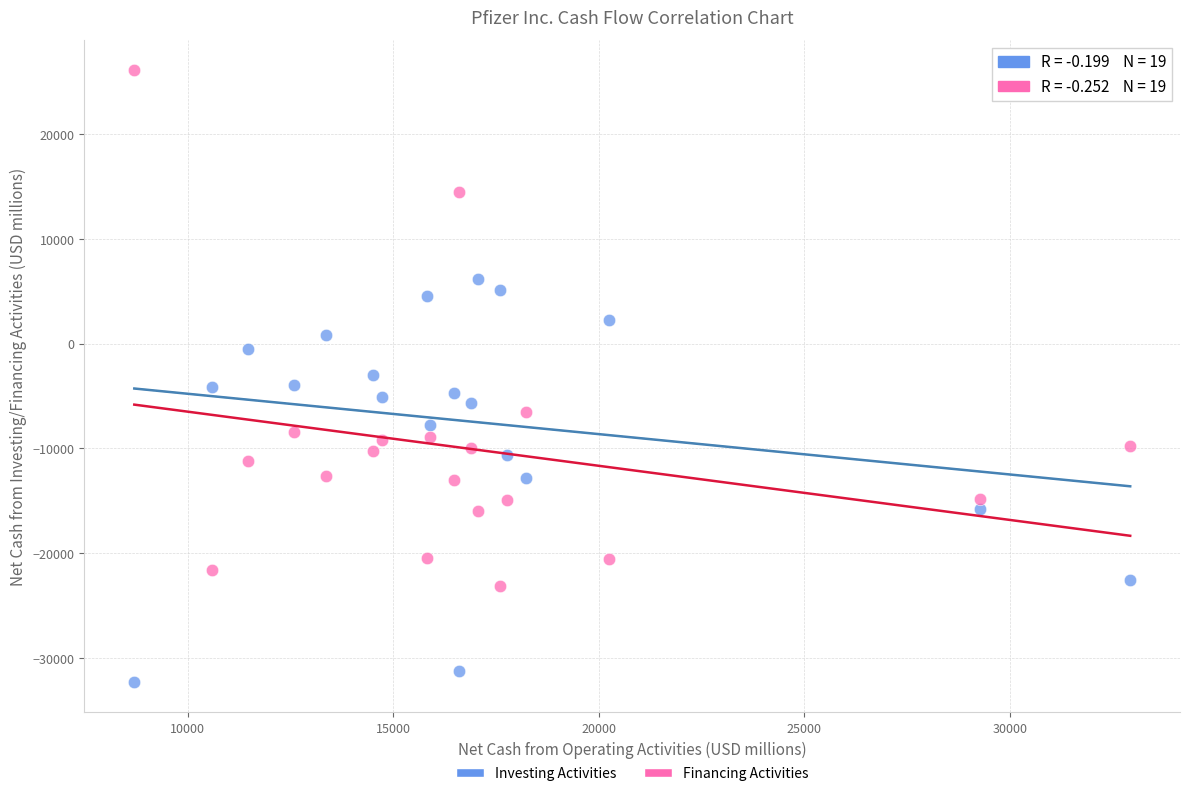

Across all data points, what is the range of X values (max minus min)?

24222